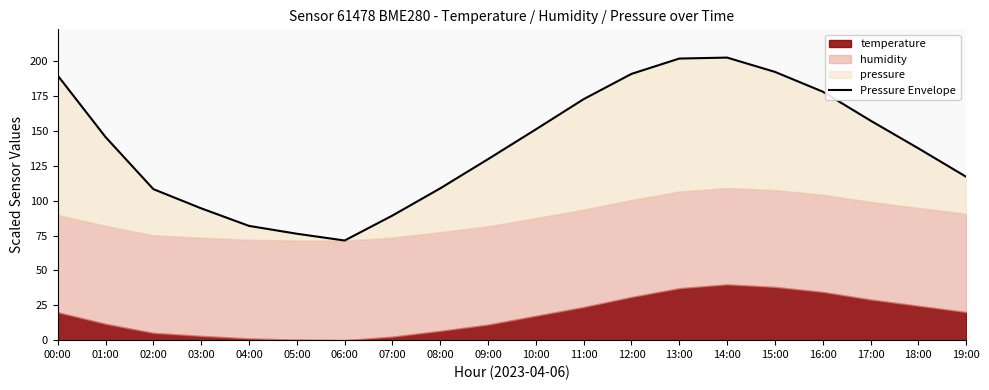

Where is the first local minimum?

06:00